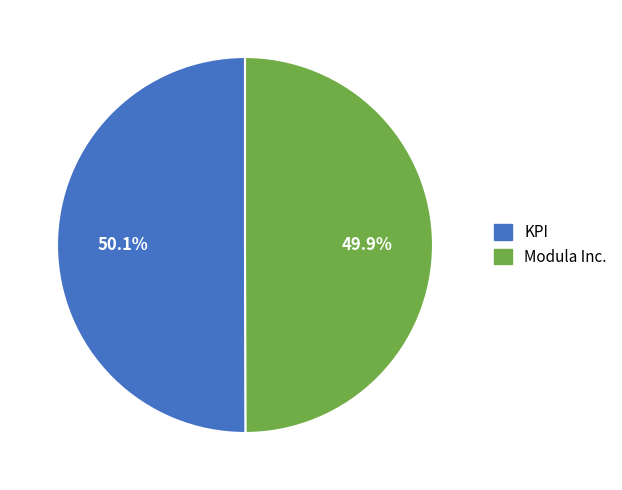

What percentage is NOT represented by Modula Inc.?

50.1%